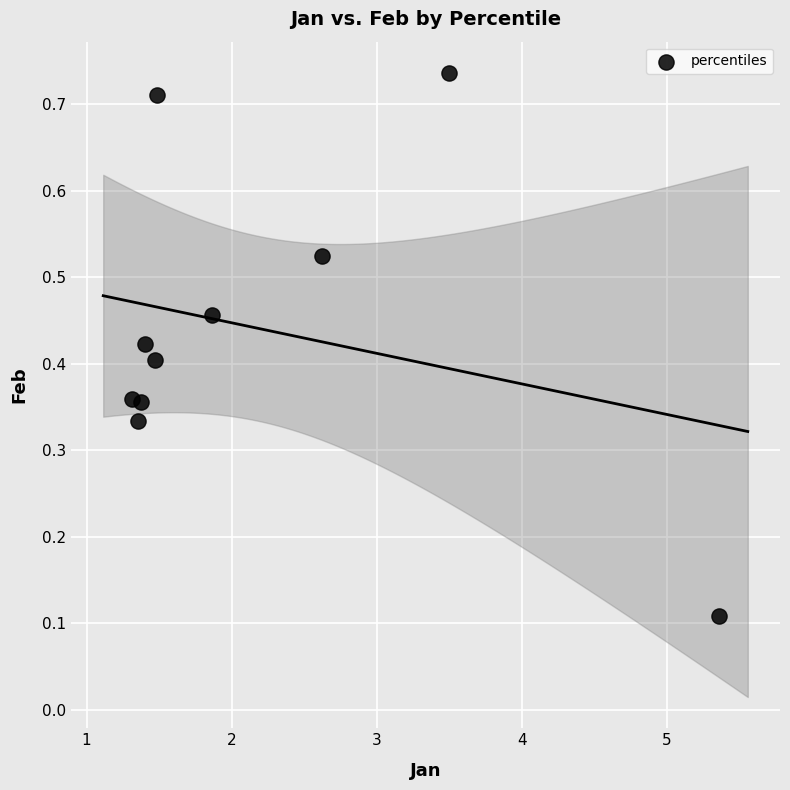

What is the range of Y values (max minus min)?

0.6